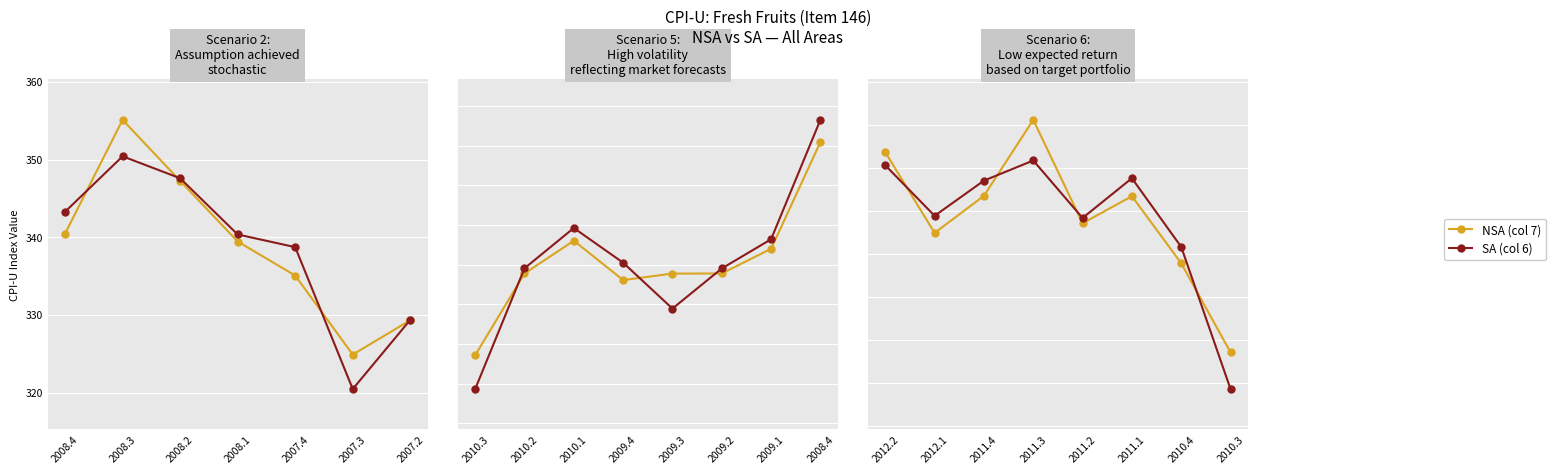

How many times do SA (col 6) and NSA (col 7) cross each other?

4